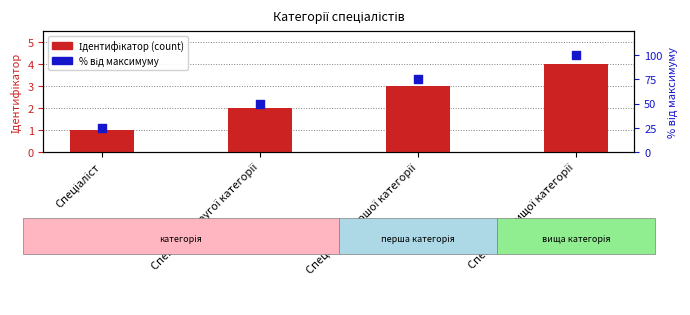

Which series contains the lowest Y value?

Ідентифікатор